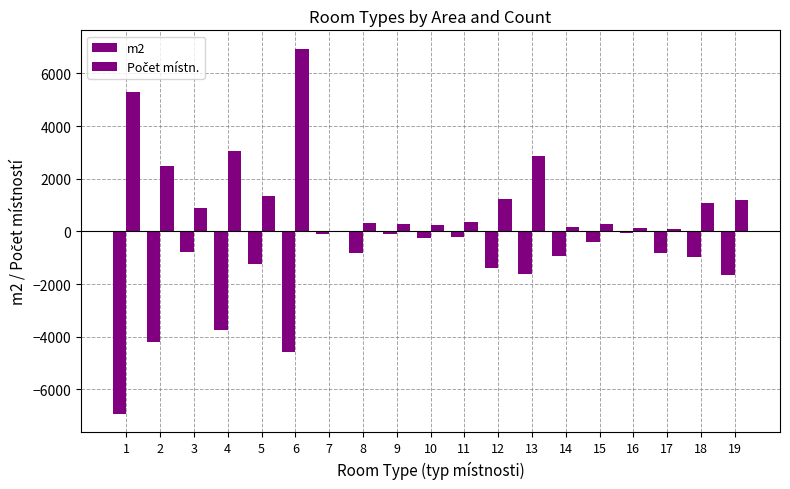

Does the chart contain stacked bars?

No